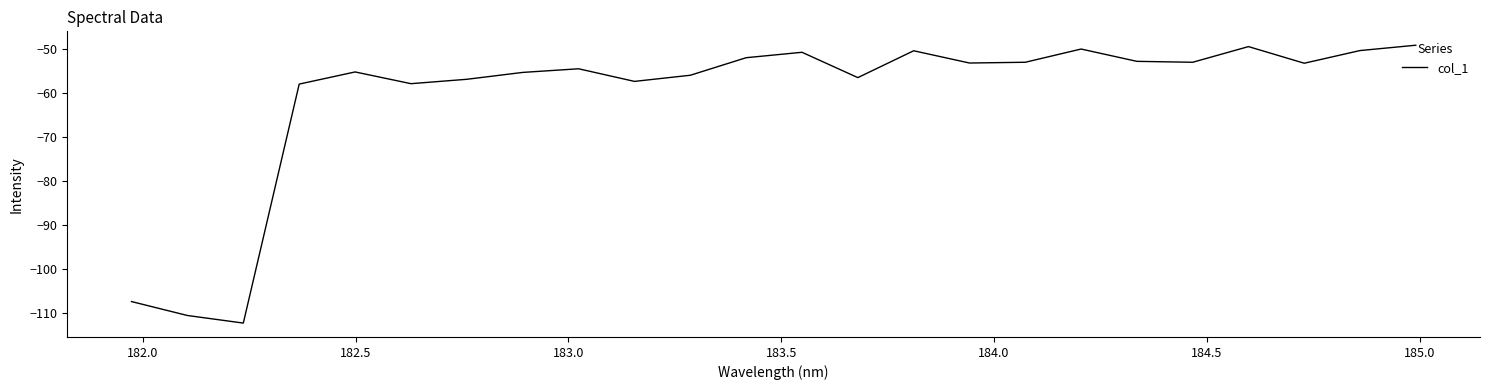

What is the greatest value displayed?

-49.0